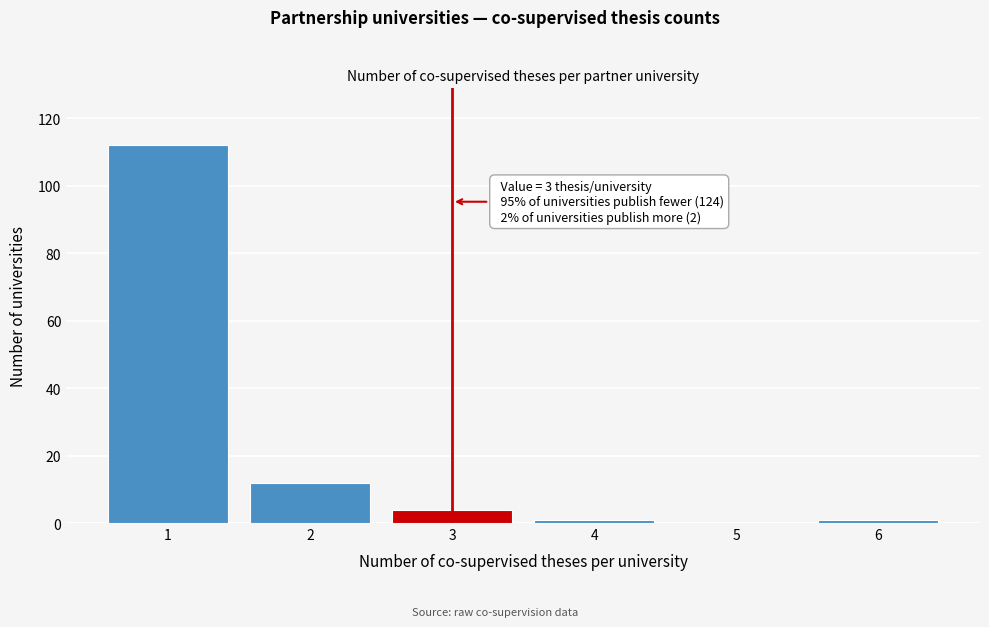

Reading left to right, what are all the values shown in this chart?

1=112	2=12	3=4	4=1	5=0	6=1